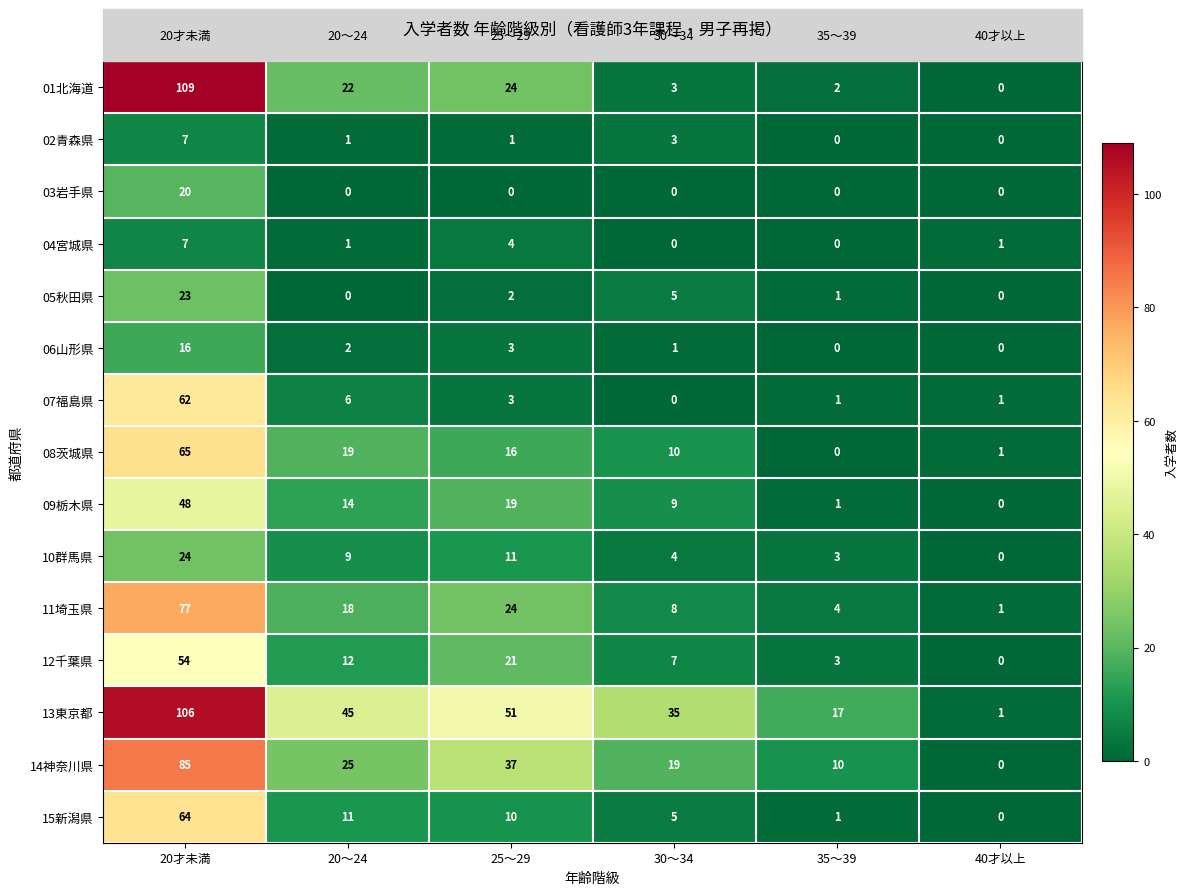

True or false: 13東京都 has a value of 45 at 20～24.

True